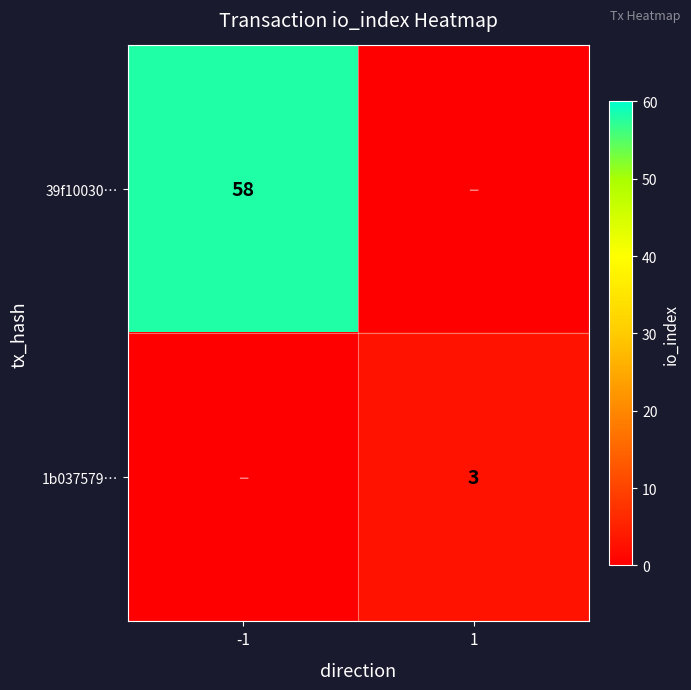

The 39f10030… series shows 58 at -1. True or false?

True